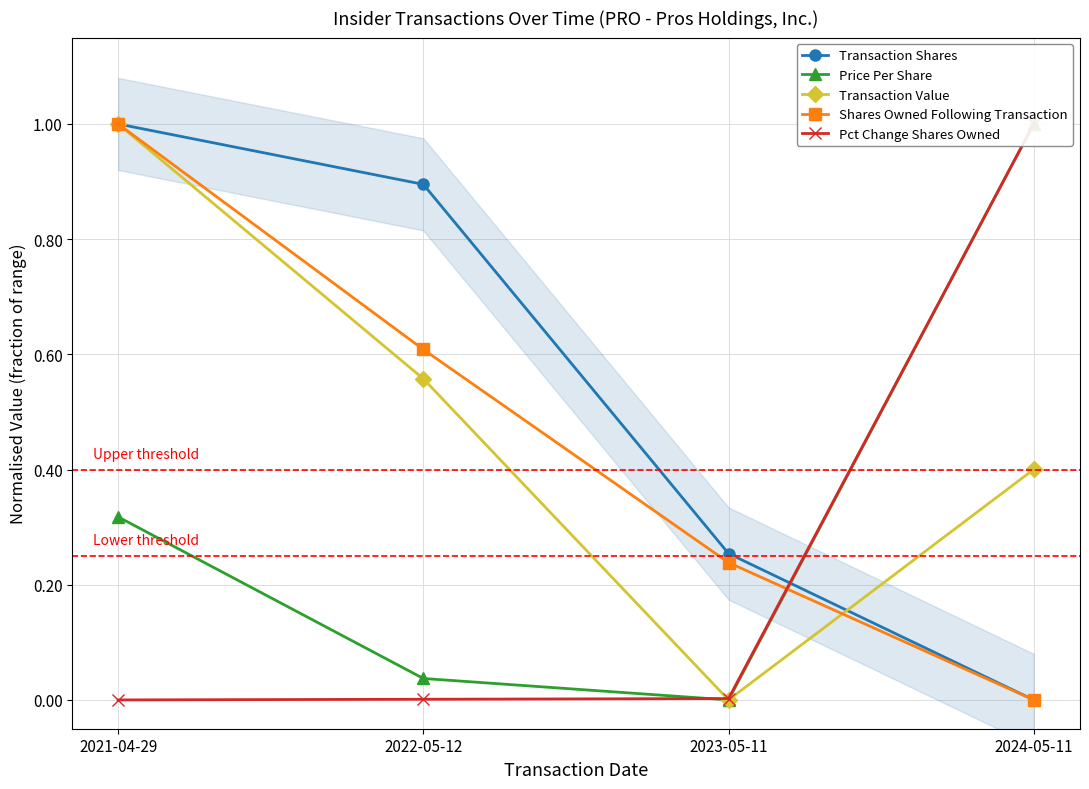

Rank the categories by Transaction Value value from lowest to highest.

2023-05-11, 2024-05-11, 2022-05-12, 2021-04-29